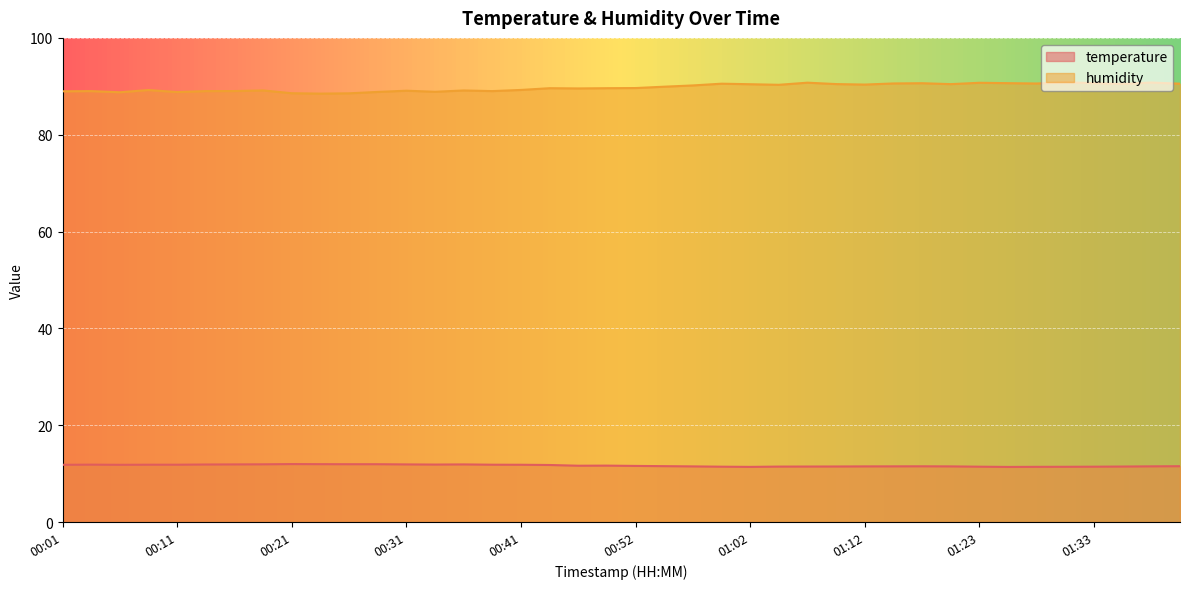

True or false: humidity and temperature intersect in this chart.

False